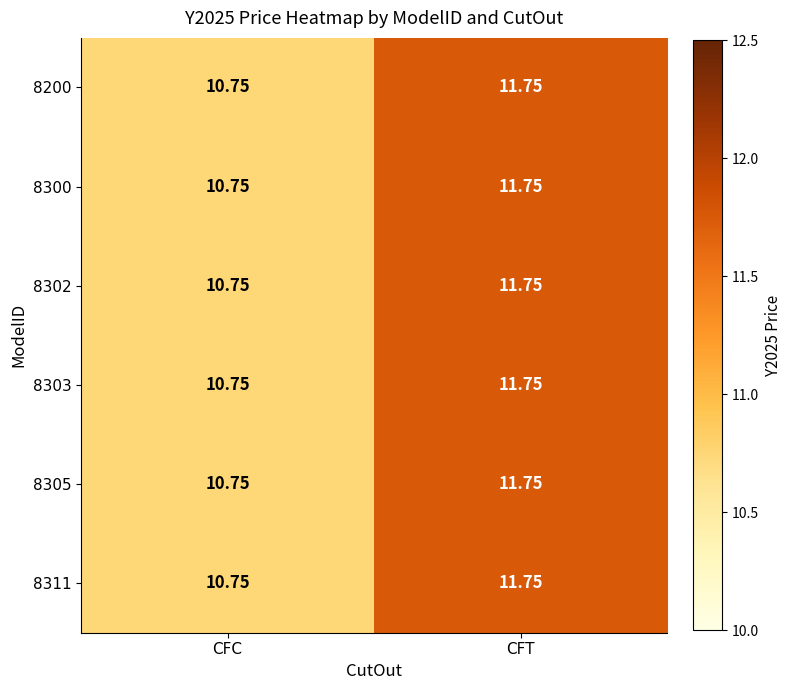

At which label does 8305 first exceed 11?

CFT